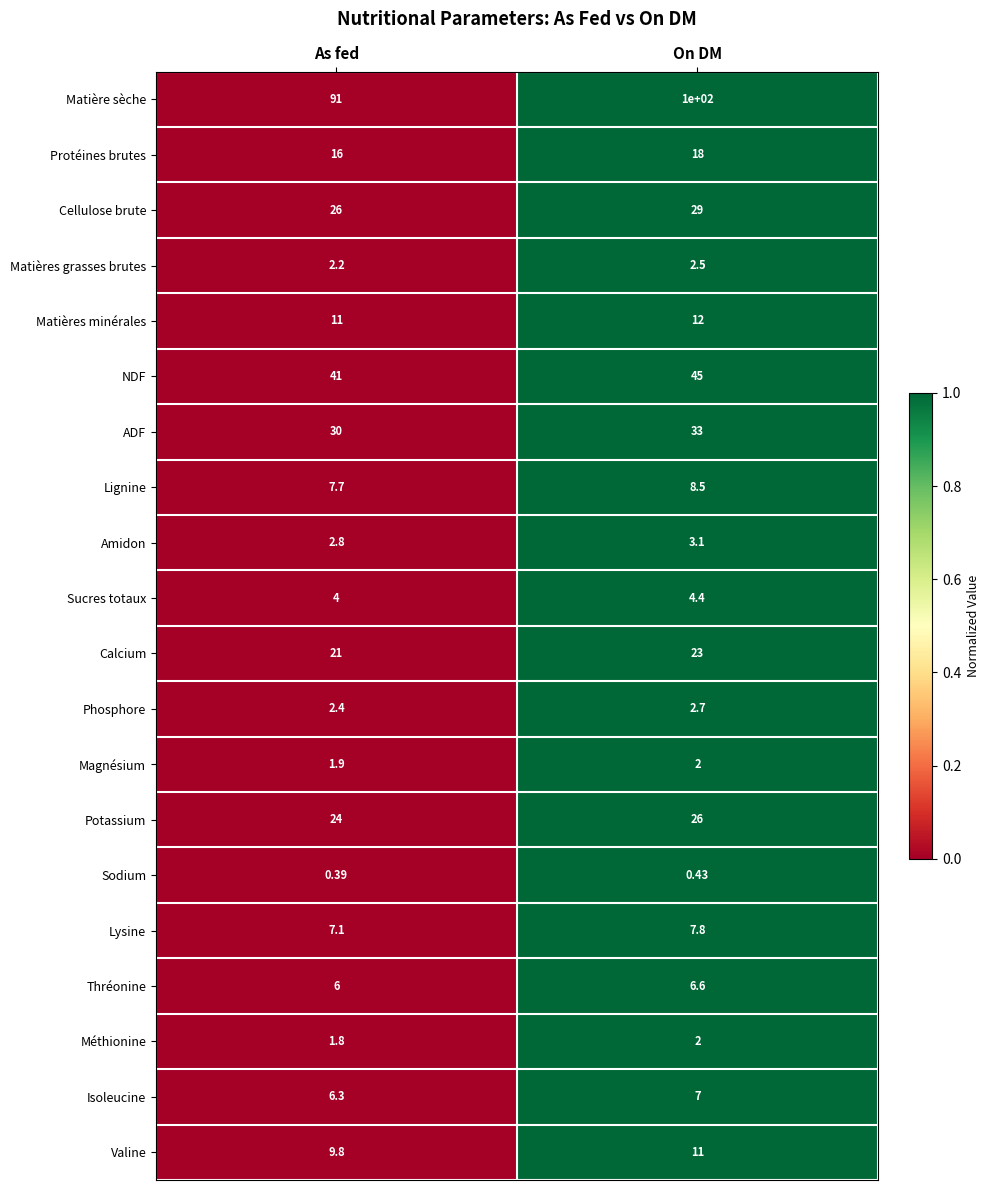

At which category is the sum across all series the highest?

On DM